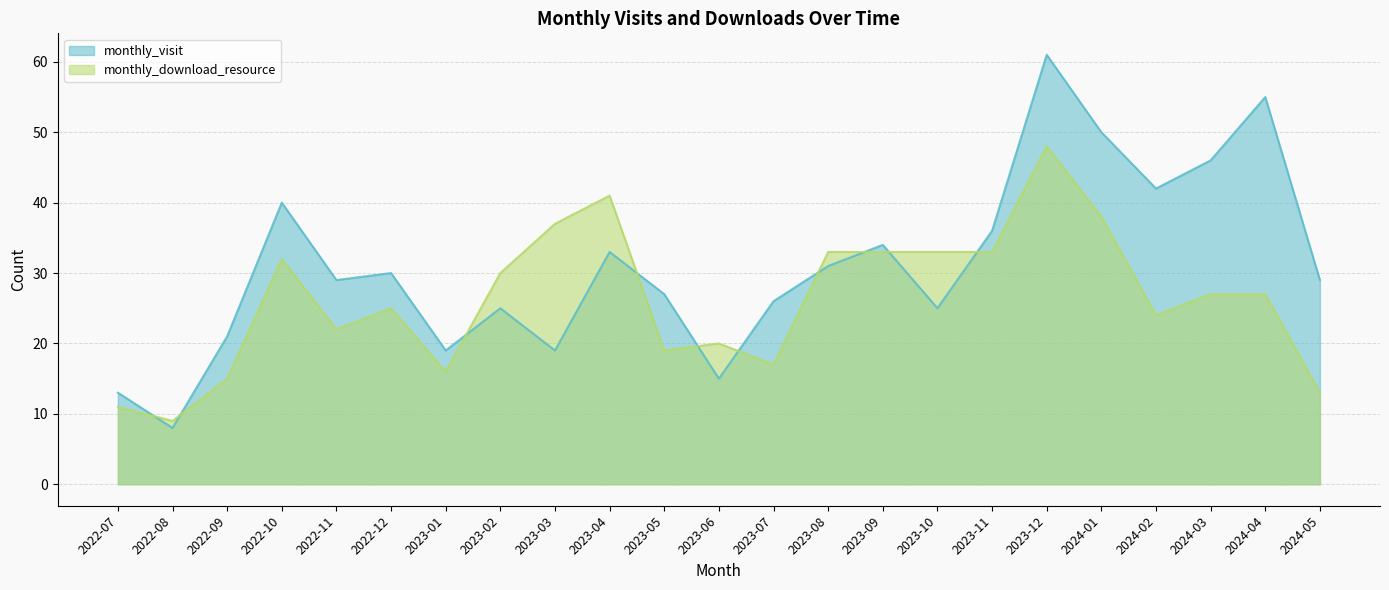

What is the label of the 9th point from the left?

2023-03